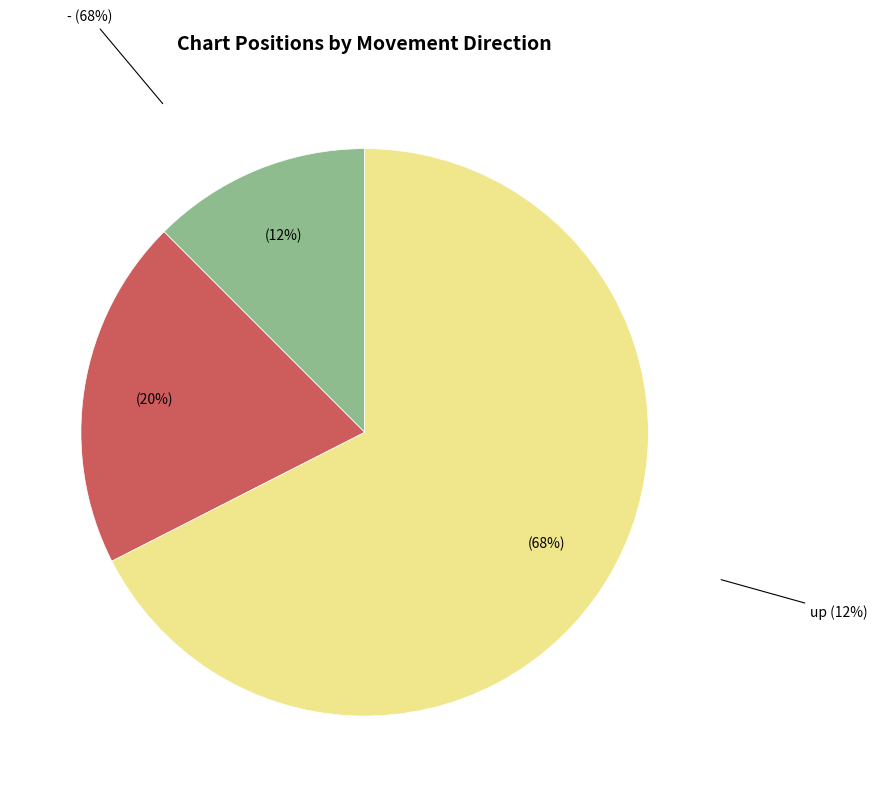

Count the number of slices in the pie.

3